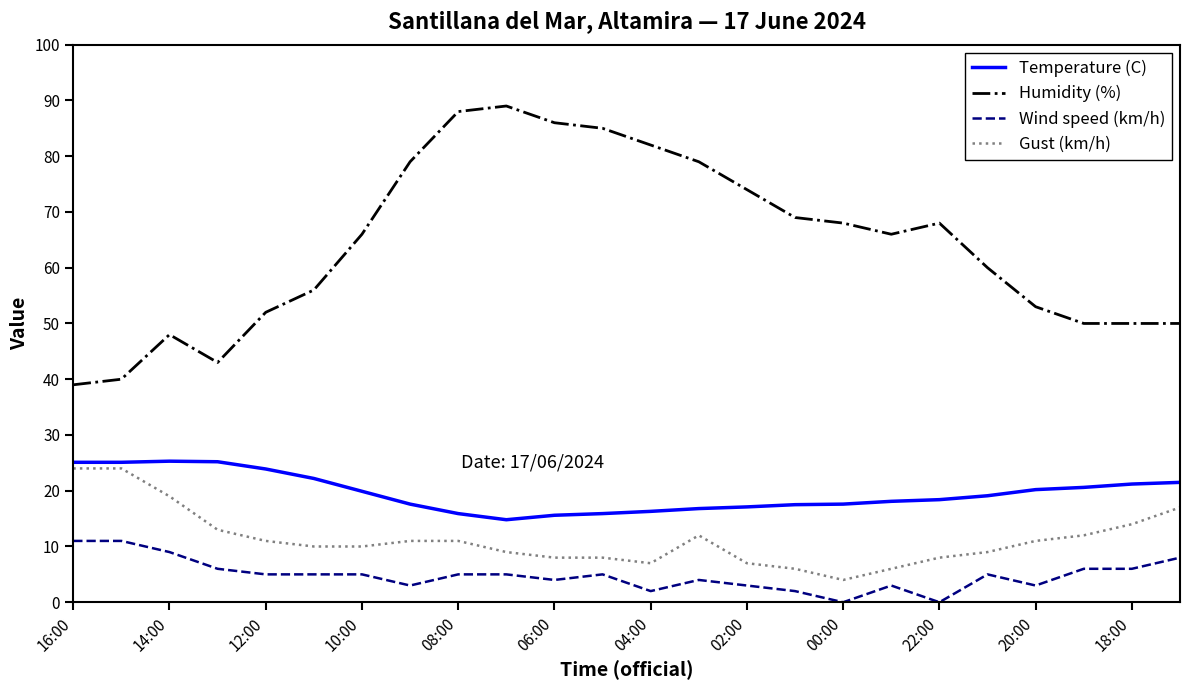

Which series has the largest range (max minus min)?

Humidity (%)